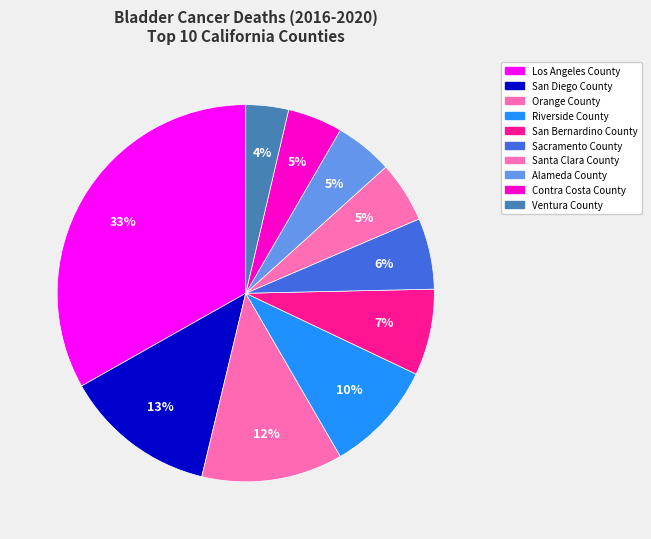

To the nearest percent, what portion does San Bernardino County represent?

7%